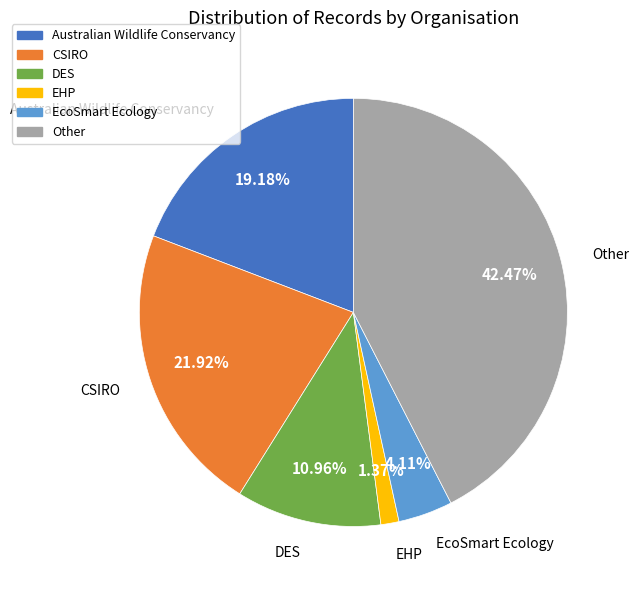

Between DES and Other, which is larger?

Other